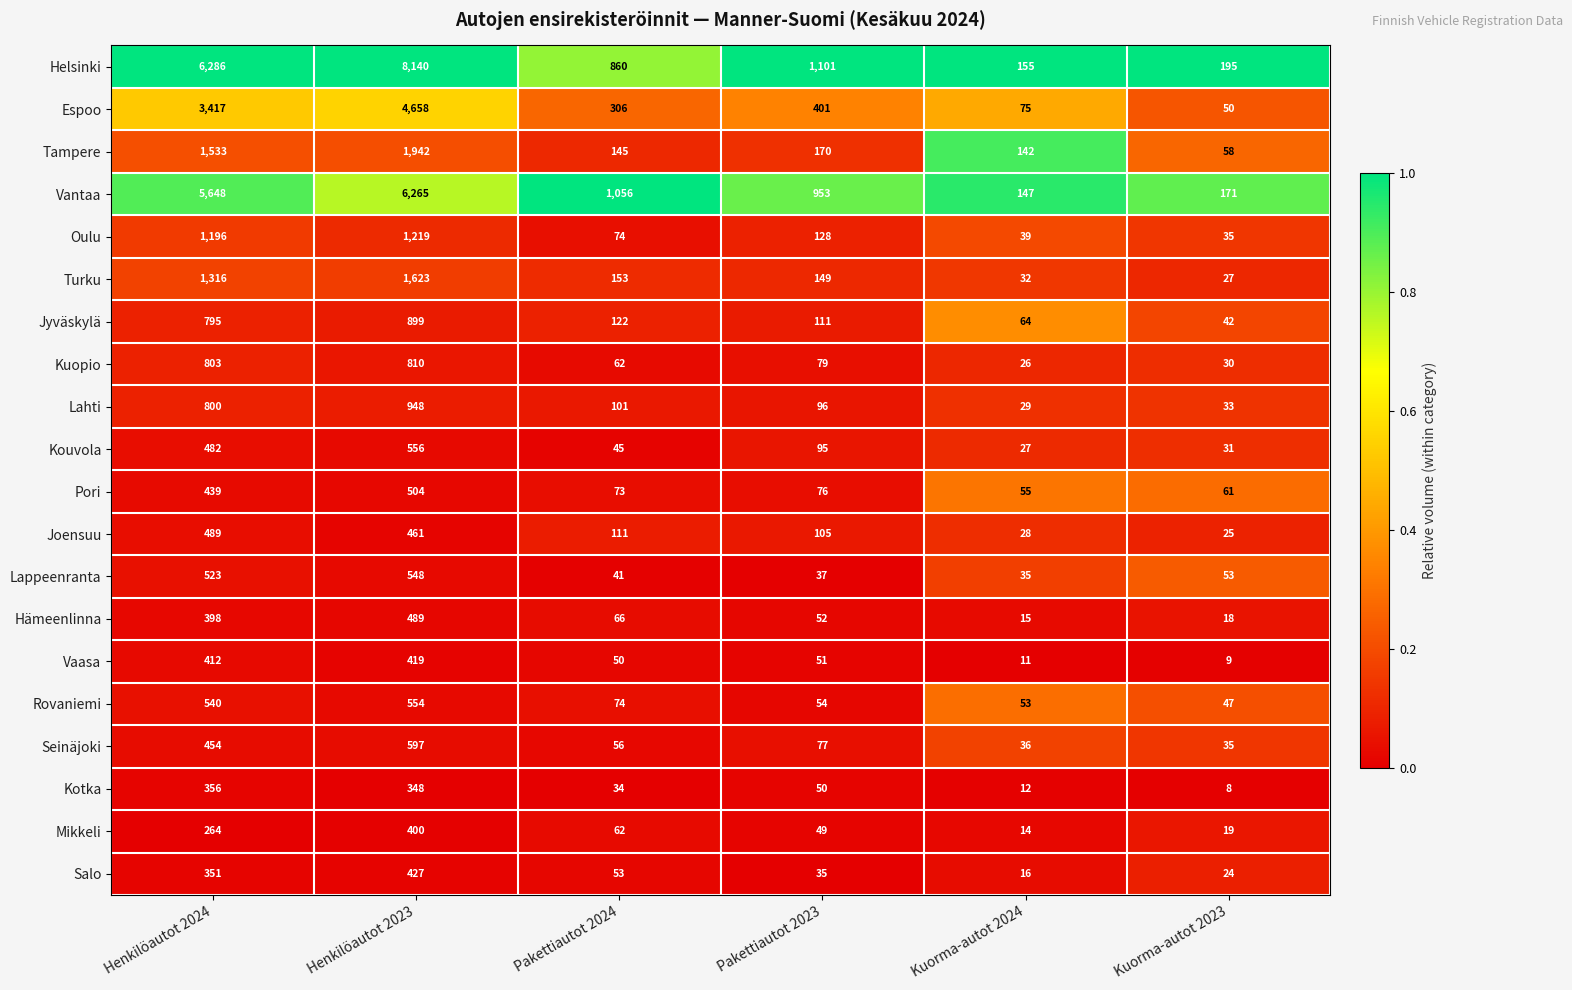

What is the total value across all series at Henkilöautot 2023?

31807